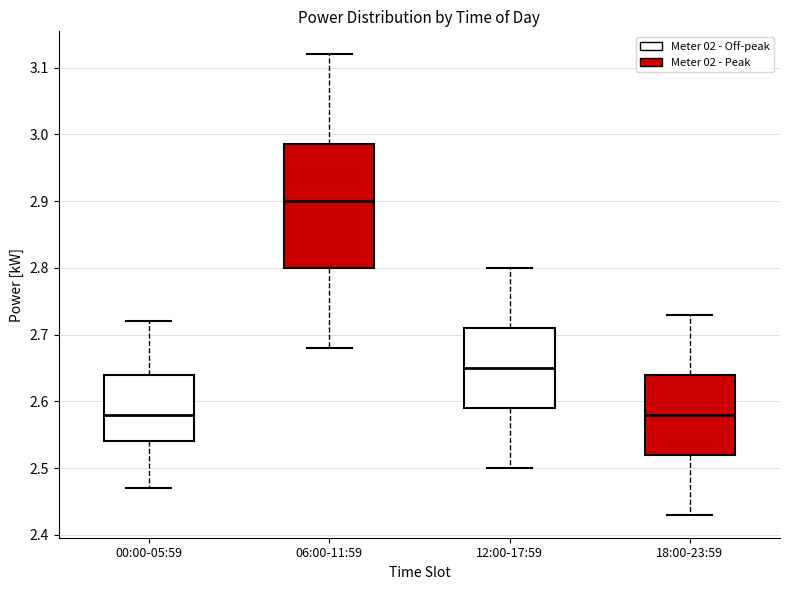

Reading left to right, transcribe this box plot: for each box, give where its median line is, the range the box spans, and where its two whiskers end, as read against the y-axis. The values are not printed on the chart, so give them approximately, as read against the axis.

00:00-05:59: median 2.58, box 2.54 to 2.64, whiskers 2.47 to 2.72
06:00-11:59: median 2.90, box 2.80 to 2.99, whiskers 2.68 to 3.12
12:00-17:59: median 2.65, box 2.59 to 2.71, whiskers 2.50 to 2.80
18:00-23:59: median 2.58, box 2.52 to 2.64, whiskers 2.43 to 2.73